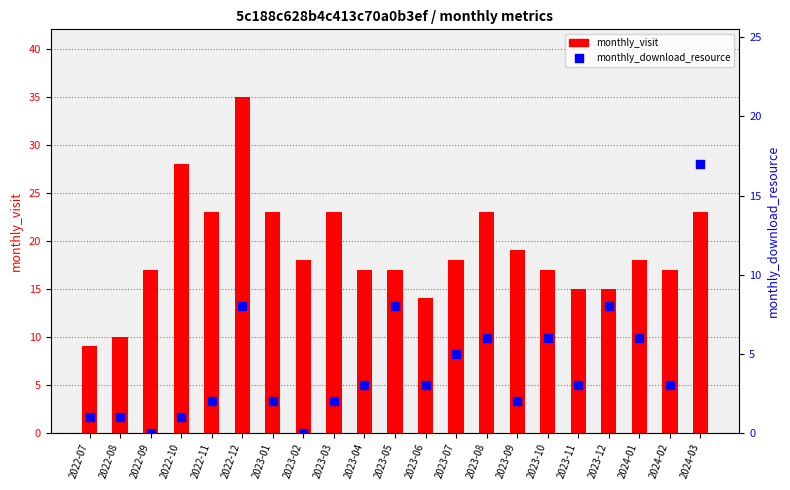

Is the value of monthly_download_resource at 2023-10 greater than the value of monthly_visit at 2024-02?

No